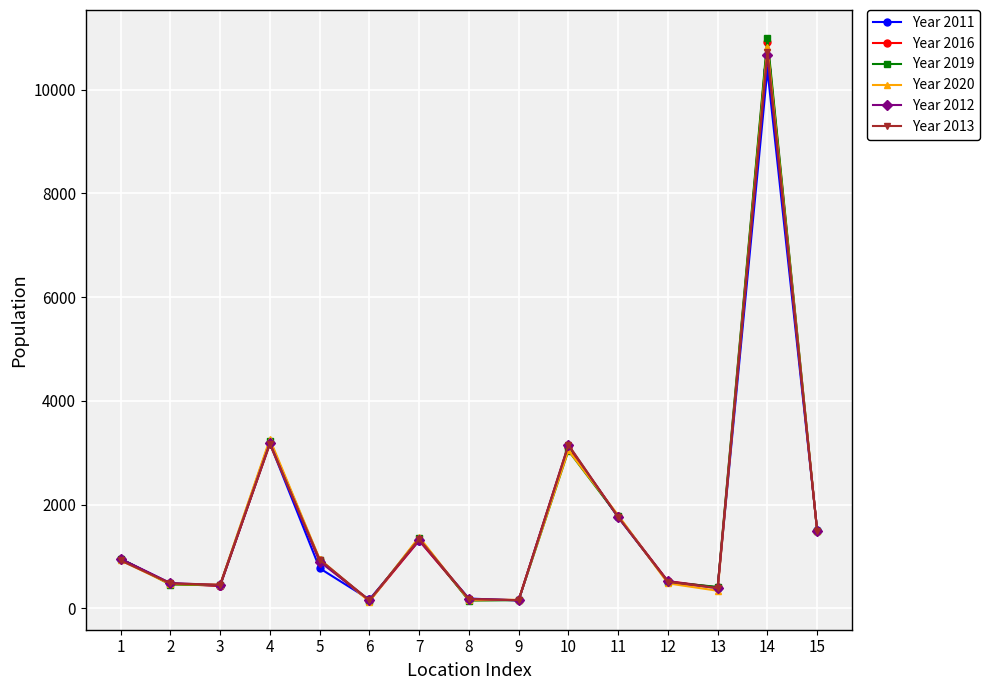

At which category is the sum across all series the highest?

14